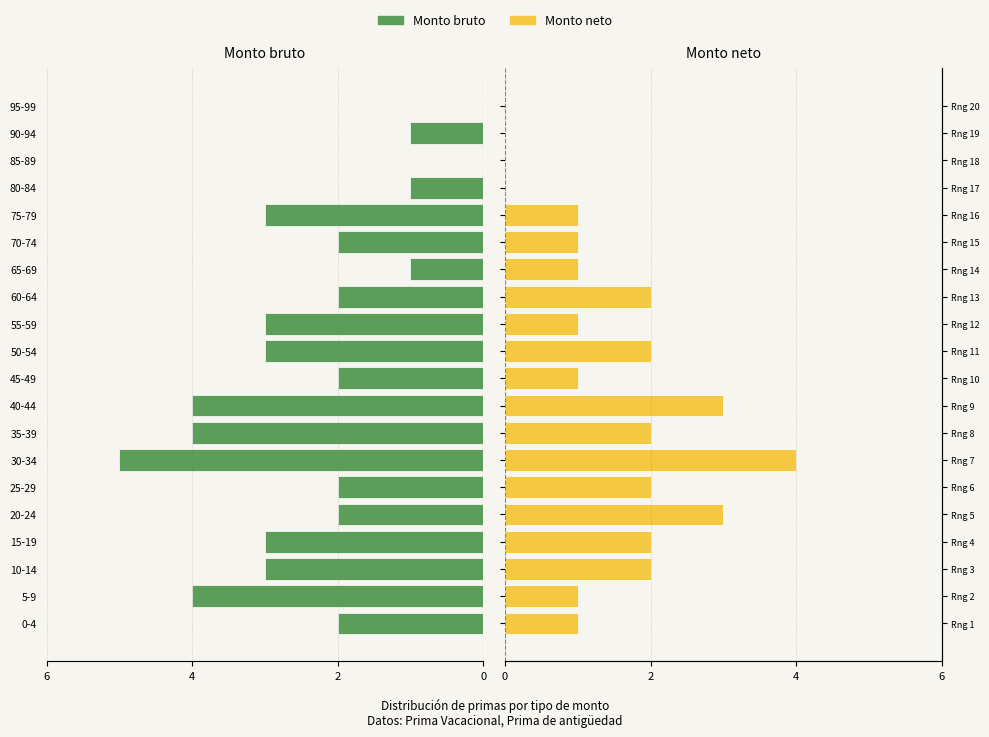

How many values in Monto neto are above zero?

16